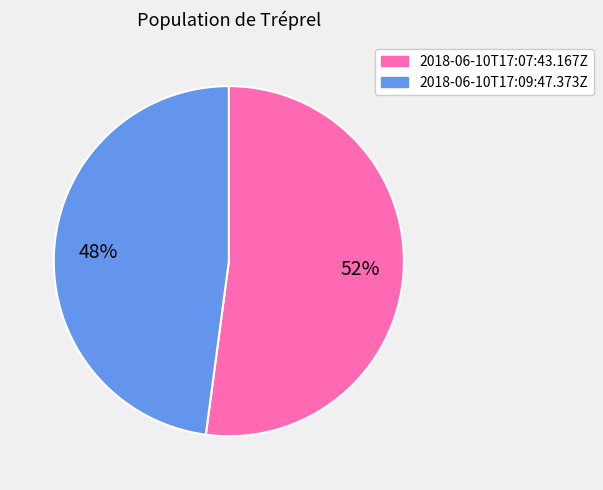

What percentage is the 2018-06-10T17:07:43.167Z slice, to the nearest percent?

52%